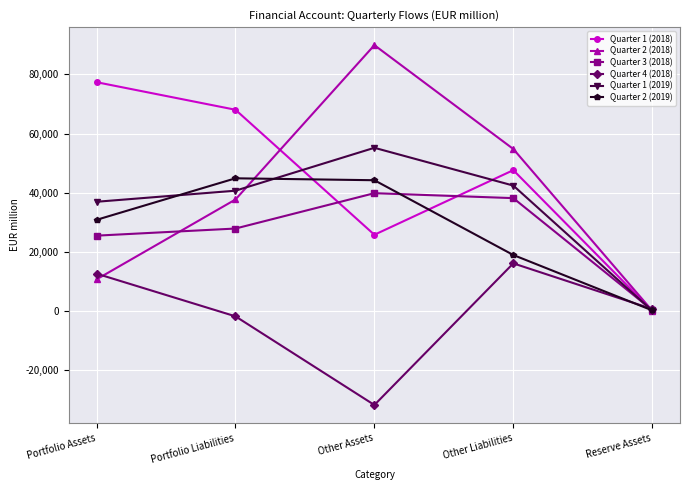

In Quarter 2 (2018), how many points are higher than both neighbors (excluding endpoints)?

1